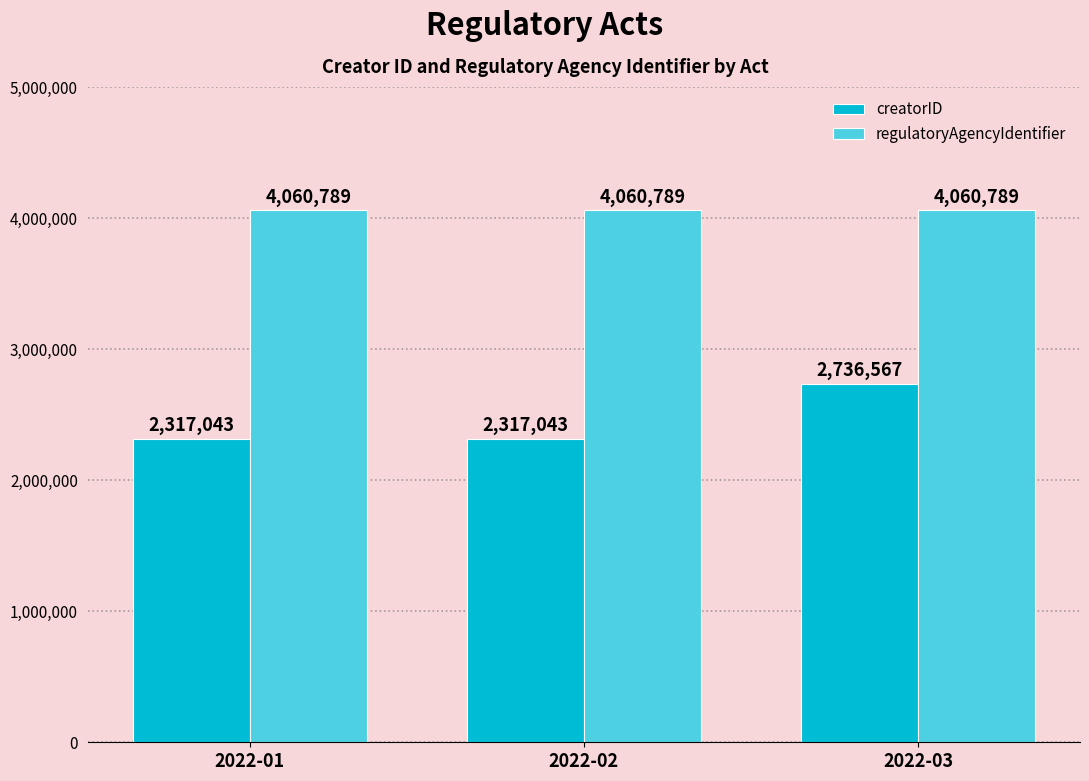

Is it true that creatorID equals 2736567 at 2022-03?

True